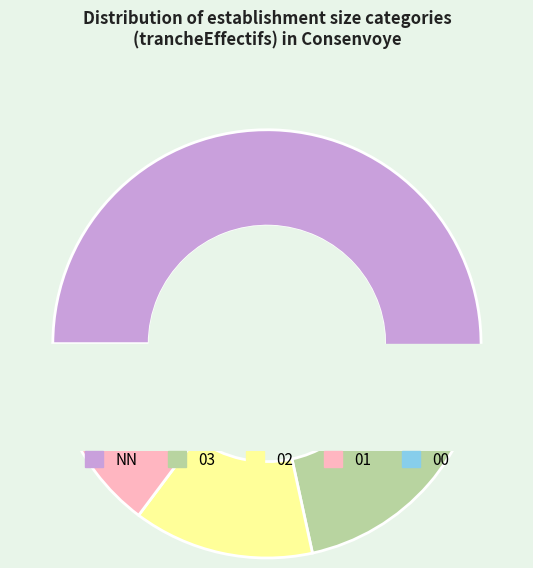

To the nearest percent, what portion does 01 represent?

9%